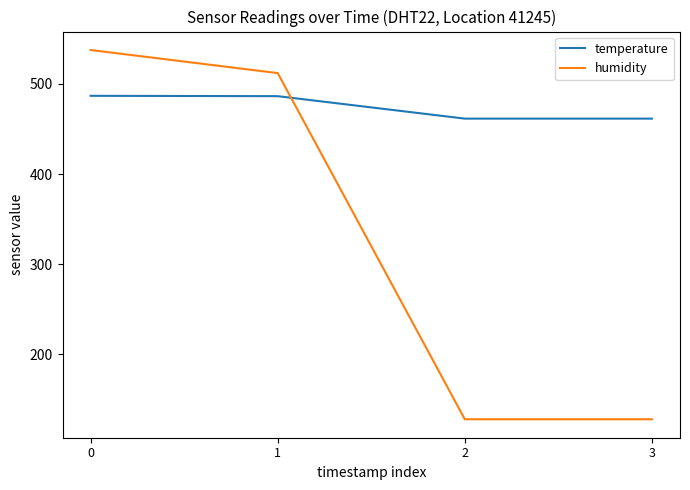

Which series ends up on top after the final intersection of humidity and temperature?

temperature